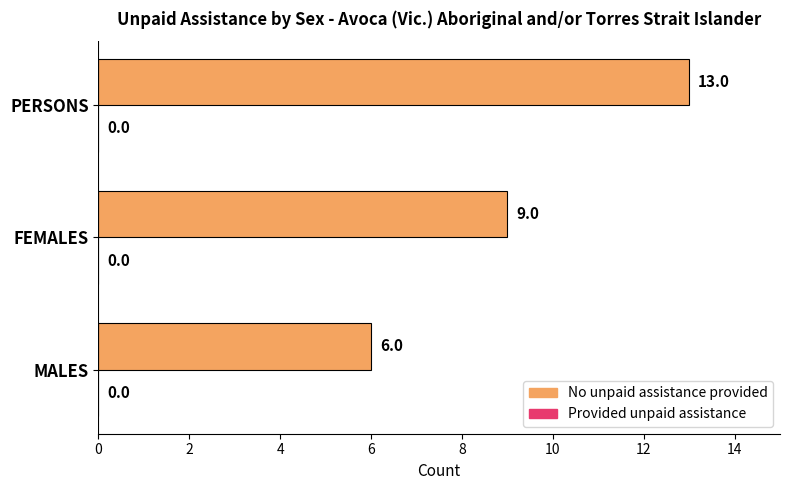

Reading bottom to top, transcribe all the data shown in this chart.

MALES=6	FEMALES=9	PERSONS=13